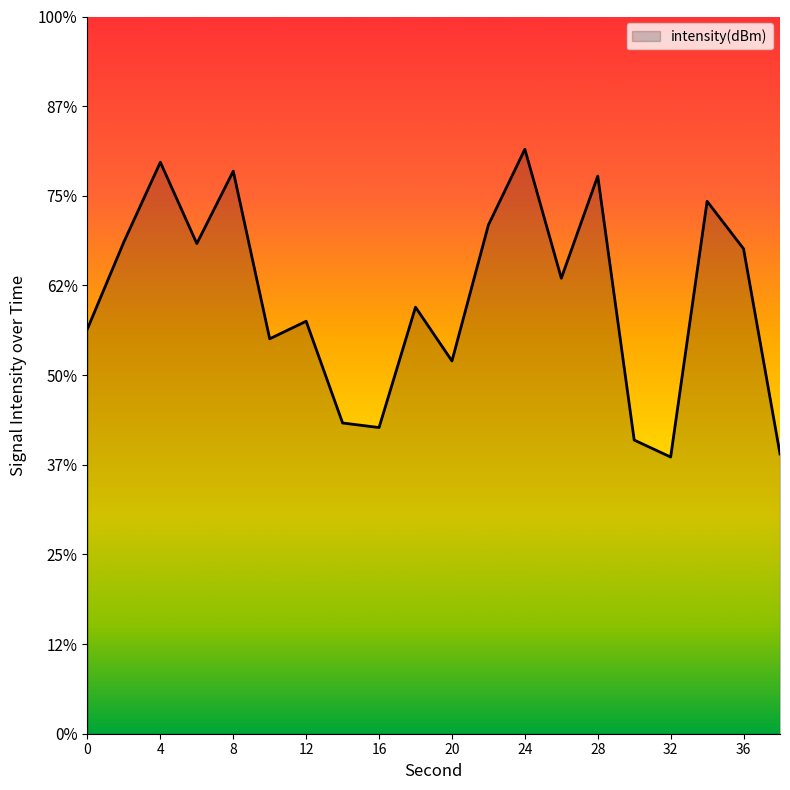

Reading right to left, transcribe all the data shown in this chart.

-139.4	-128.0	-125.3	-139.6	-138.6	-123.9	-129.6	-122.4	-126.6	-134.2	-131.2	-137.9	-137.7	-132.0	-133.0	-123.6	-127.7	-123.1	-127.6	-132.4